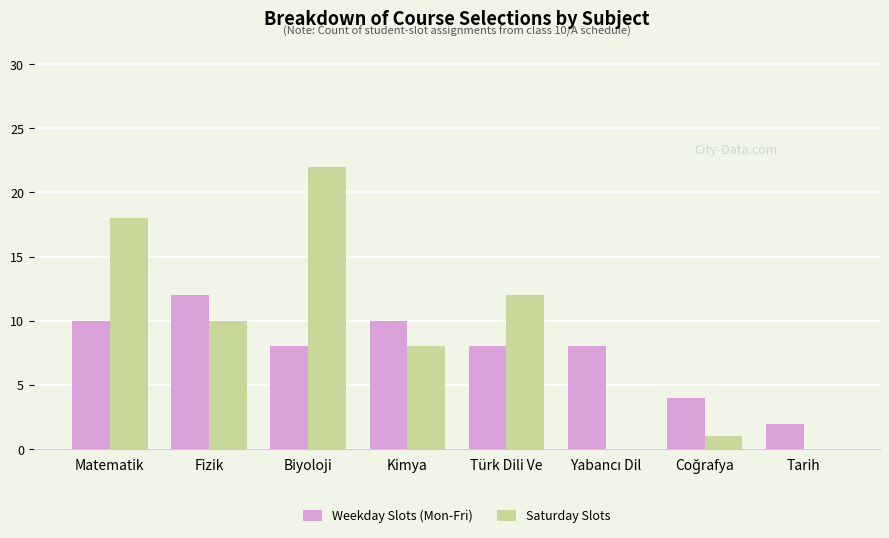

What is the maximum value shown in the chart?

22